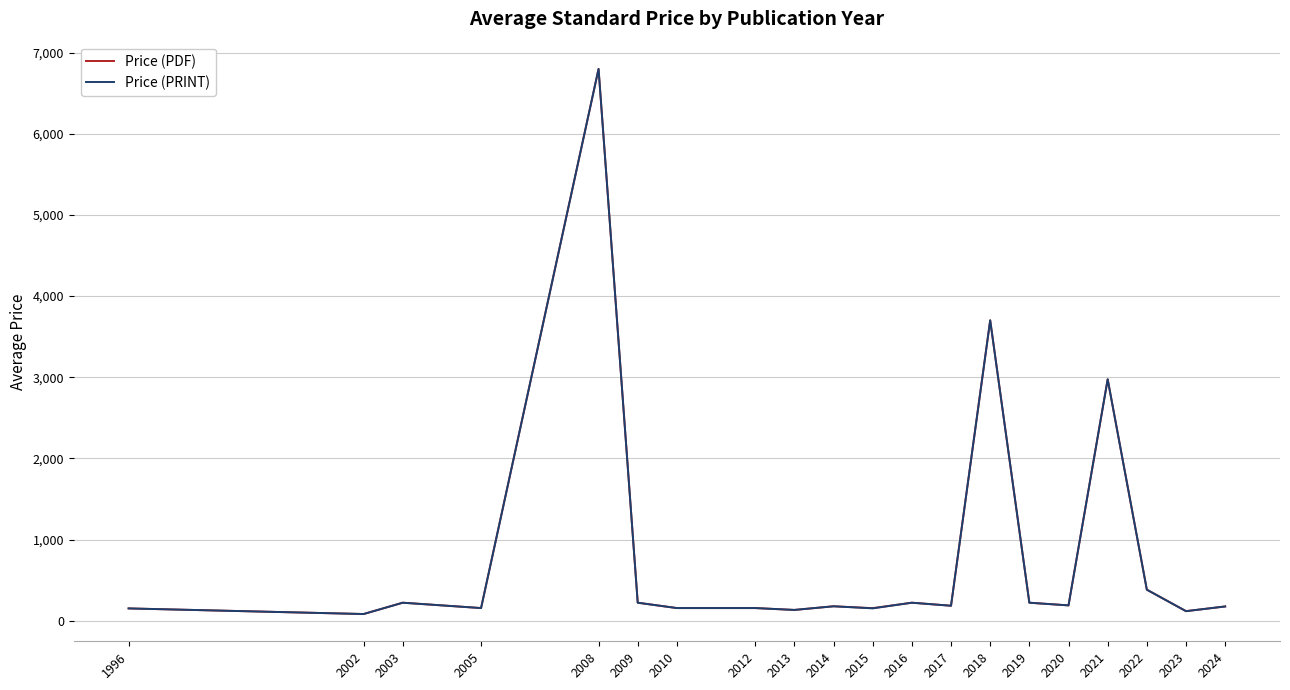

True or false: Price (PDF) has a value of 3701.6 at 2018.

True